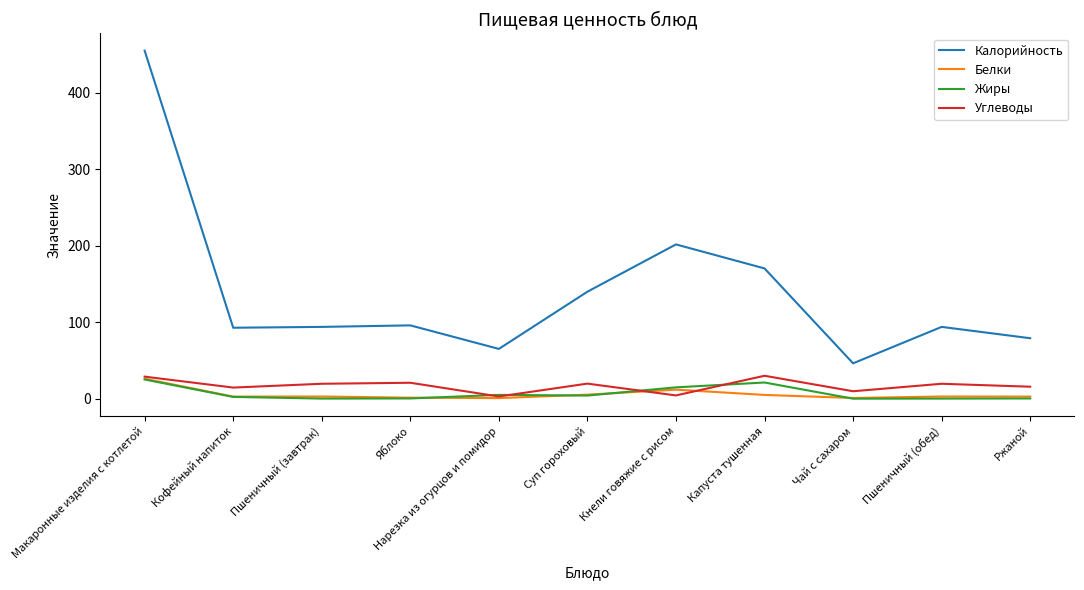

True or false: Углеводы and Калорийность intersect in this chart.

False